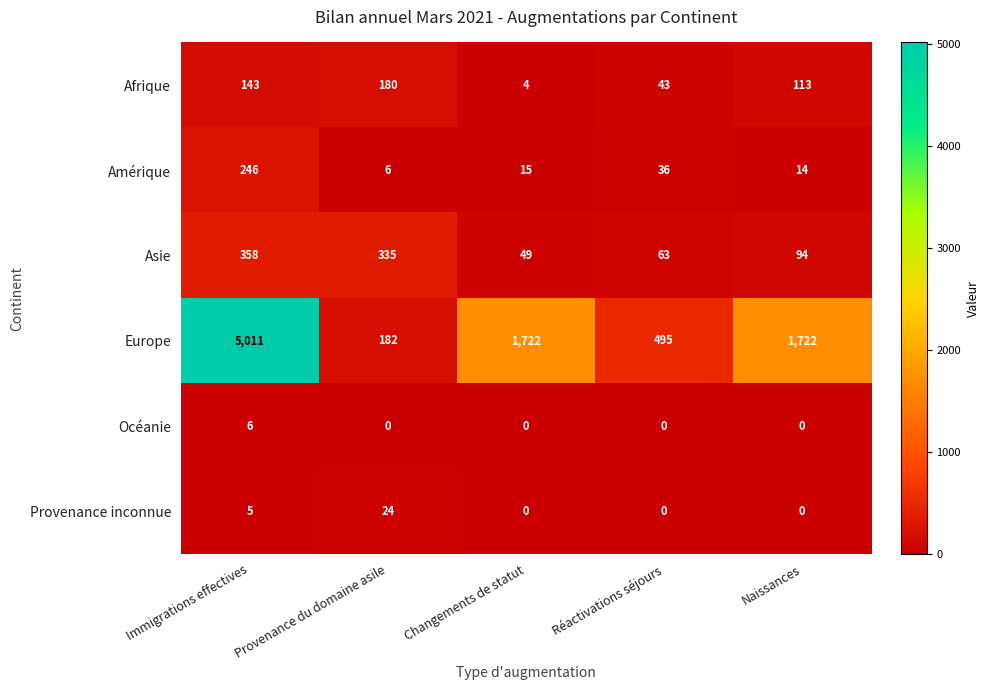

Reading right to left, extract all data points from this chart.

Afrique: 113	43	4	180	143
Amérique: 14	36	15	6	246
Asie: 94	63	49	335	358
Europe: 1722	495	1722	182	5011
Océanie: 0	0	0	0	6
Provenance inconnue: 0	0	0	24	5